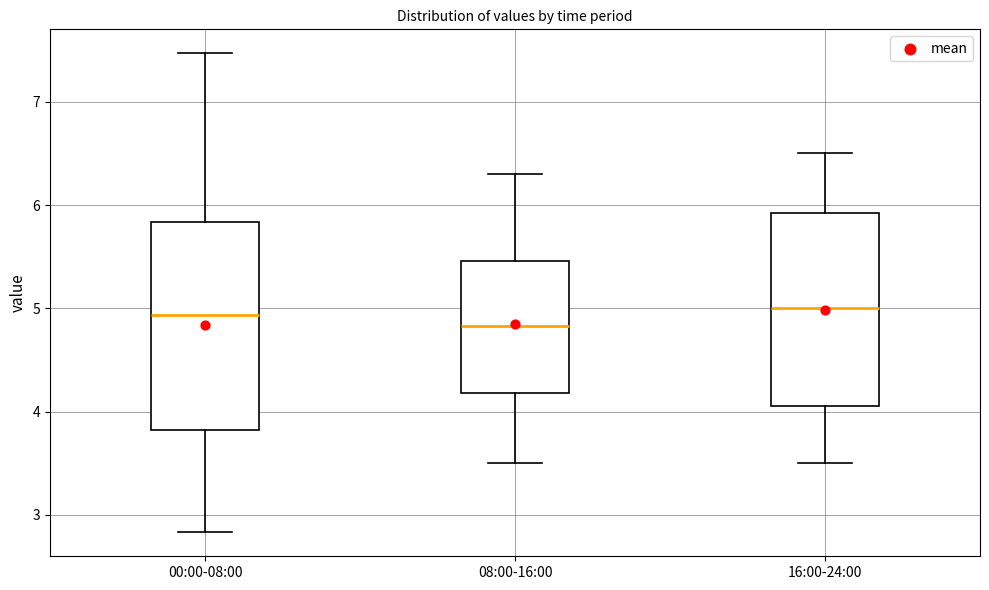

Where is the lower edge of the box for 08:00-16:00 on the y-axis? The values are not printed on the chart, so give them approximately, as read against the axis.

4.2